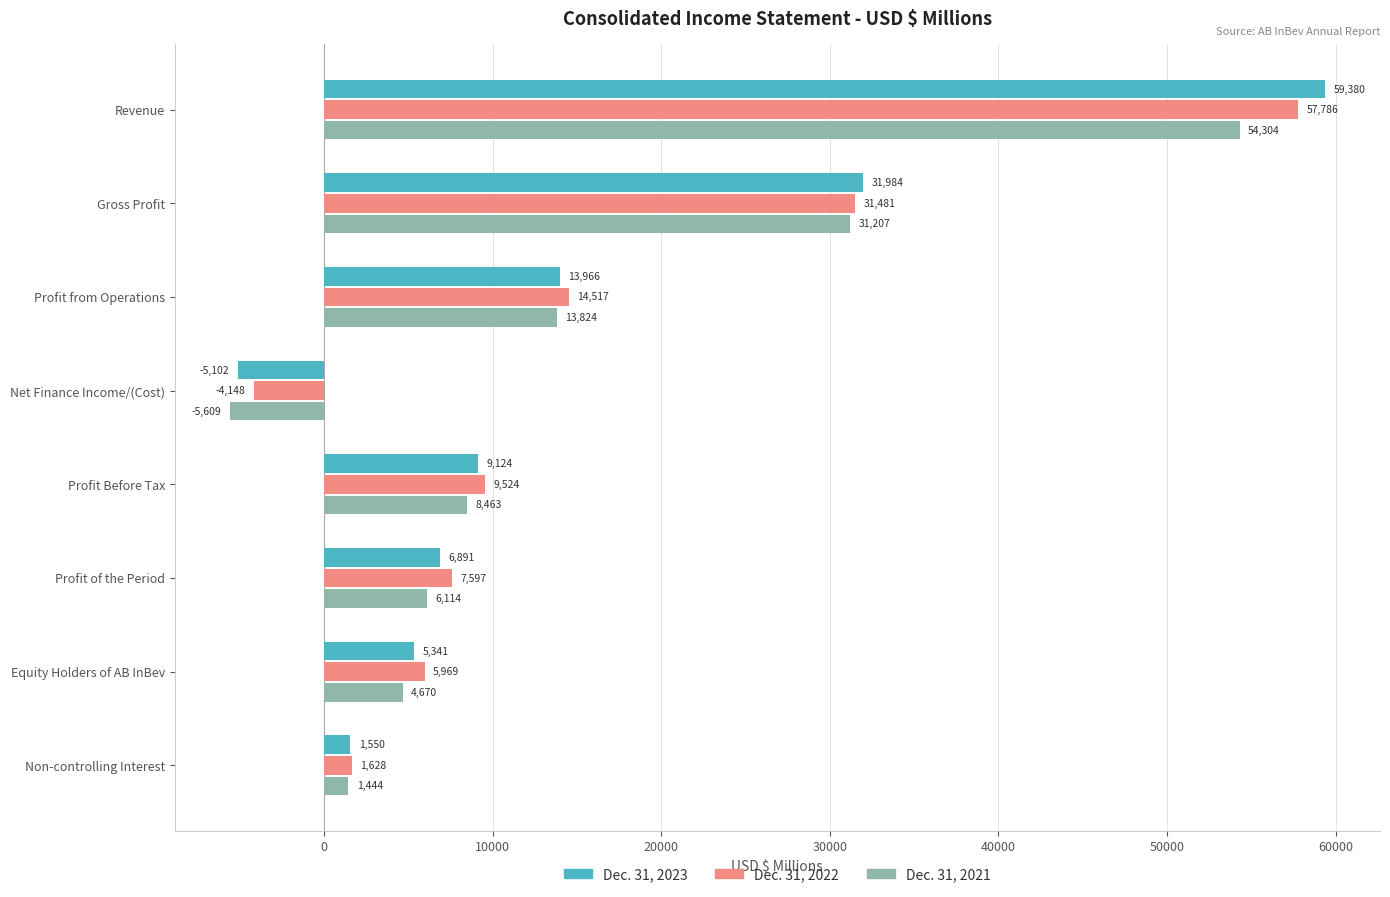

The Dec. 31, 2021 series shows 6114 at Profit of the Period. True or false?

True